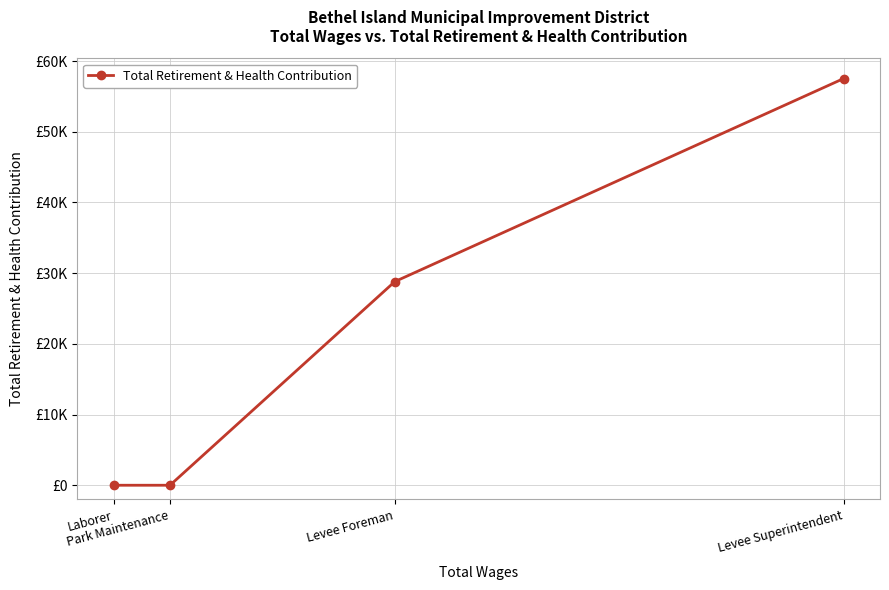

Does the chart have visible grid lines?

Yes